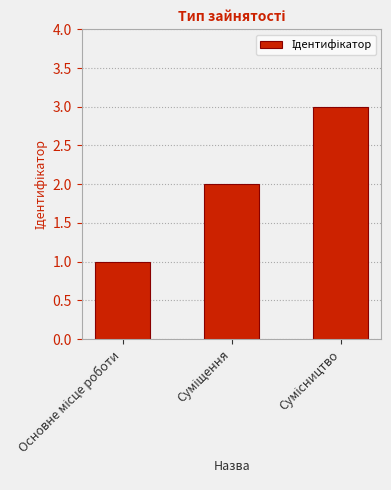

What is the maximum value shown in the chart?

3